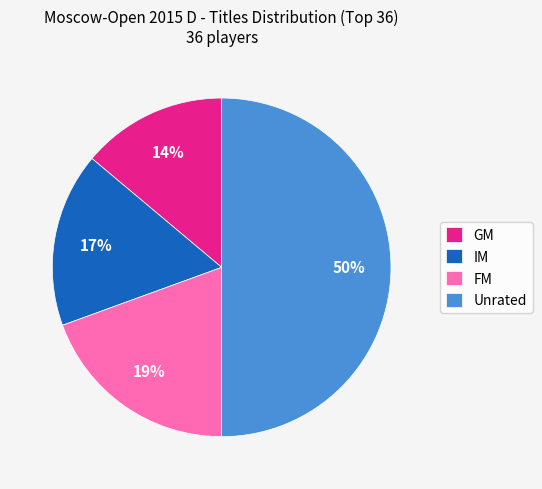

To the nearest percent, what is the average slice percentage?

25%